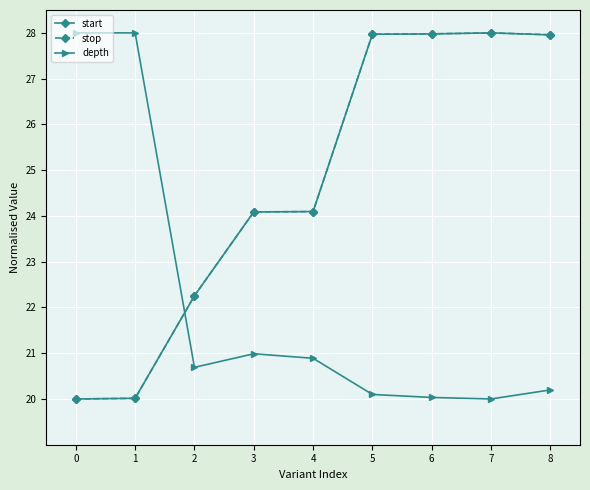

What is the value of the depth point at the 6th from the left?

20.1